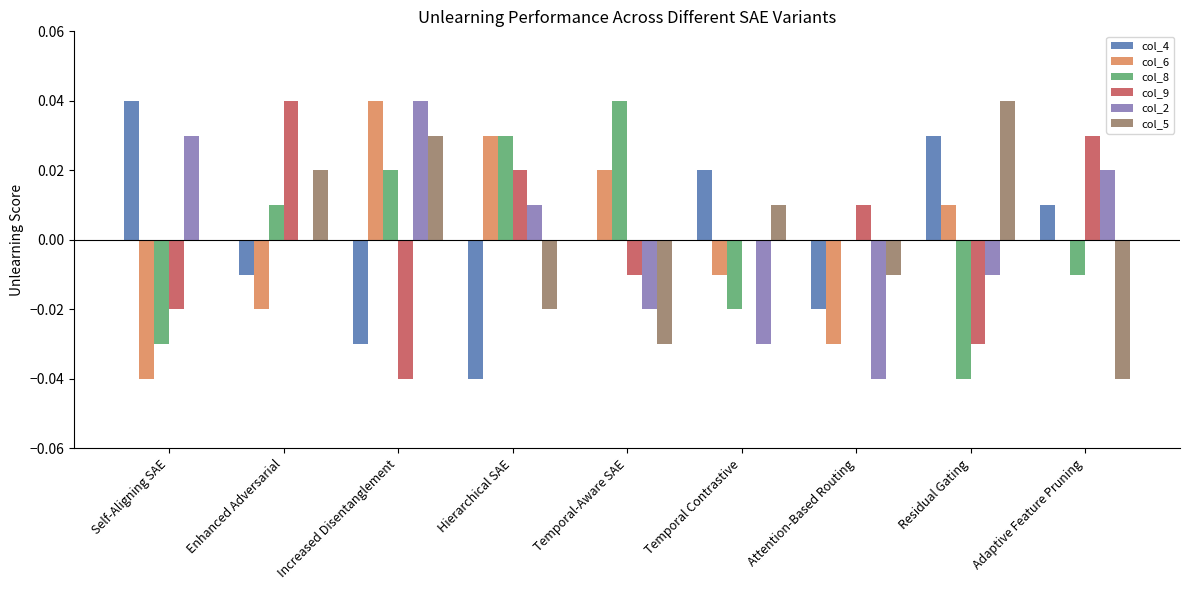

At which label does col_6 reach its peak?

Increased Disentanglement